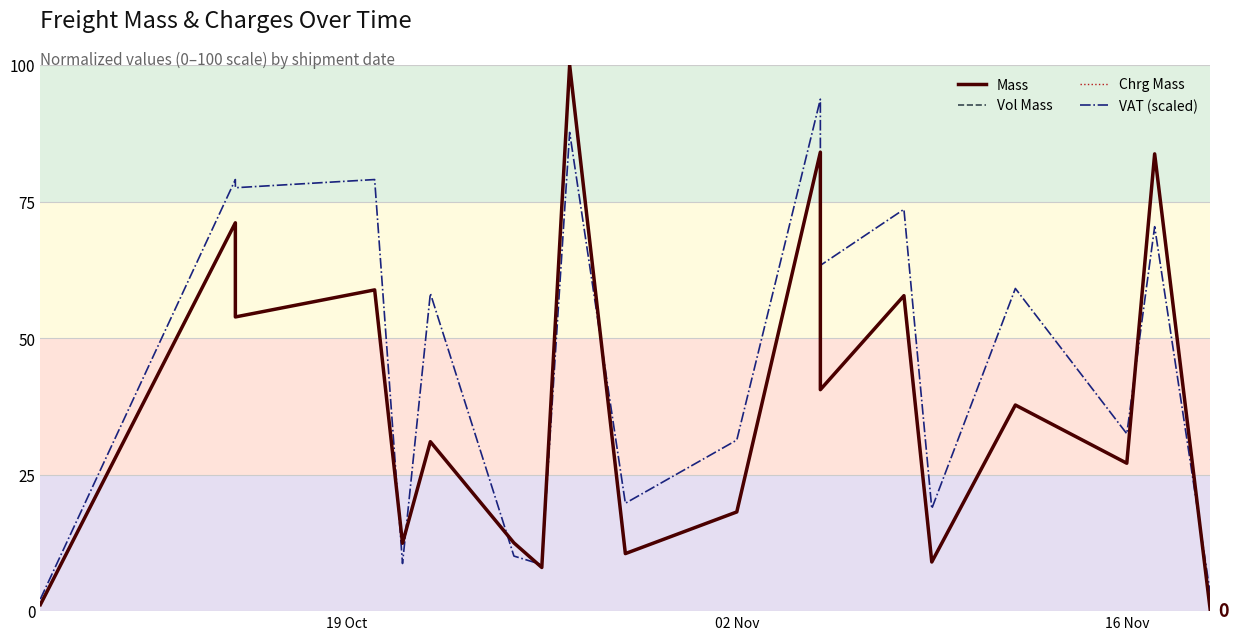

How many lines are shown in the chart?

4